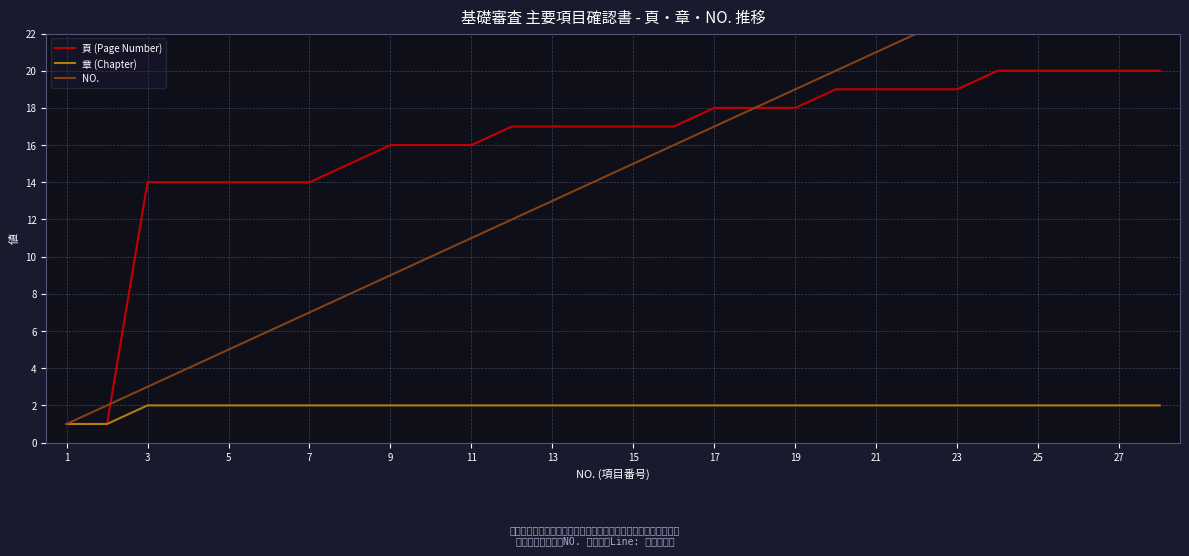

What is the smallest value displayed?

1